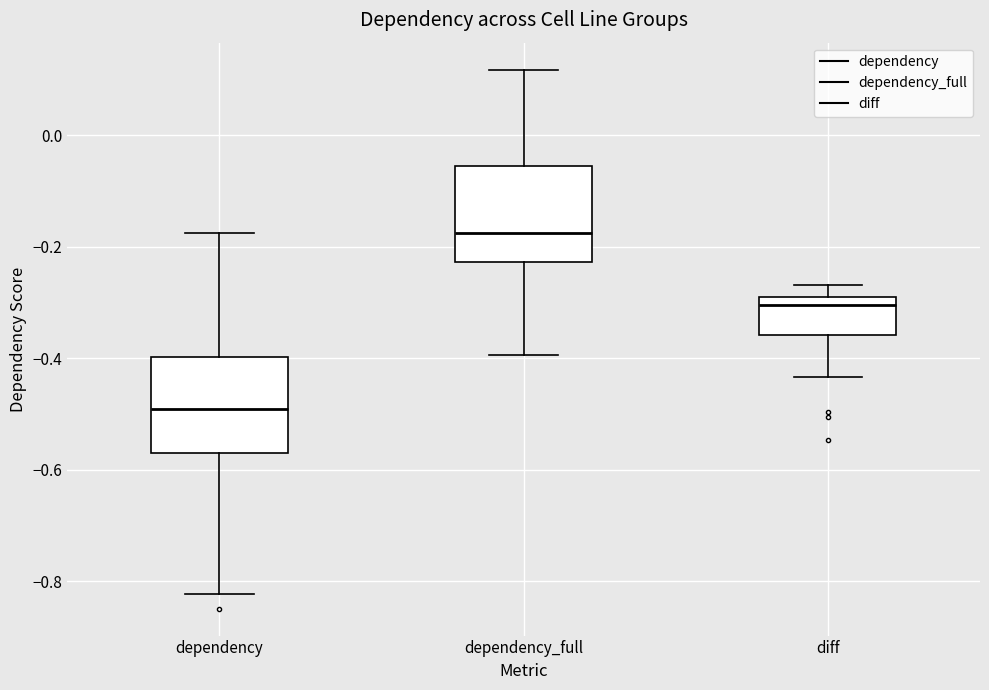

Reading left to right, transcribe this box plot: for each box, give where its median line is, the range the box spans, and where its two whiskers end, as read against the y-axis. The values are not printed on the chart, so give them approximately, as read against the axis.

dependency: median -0.50, box -0.58 to -0.40, whiskers -0.82 to -0.18
dependency_full: median -0.18, box -0.22 to -0.06, whiskers -0.40 to 0.12
diff: median -0.30, box -0.36 to -0.28, whiskers -0.44 to -0.26